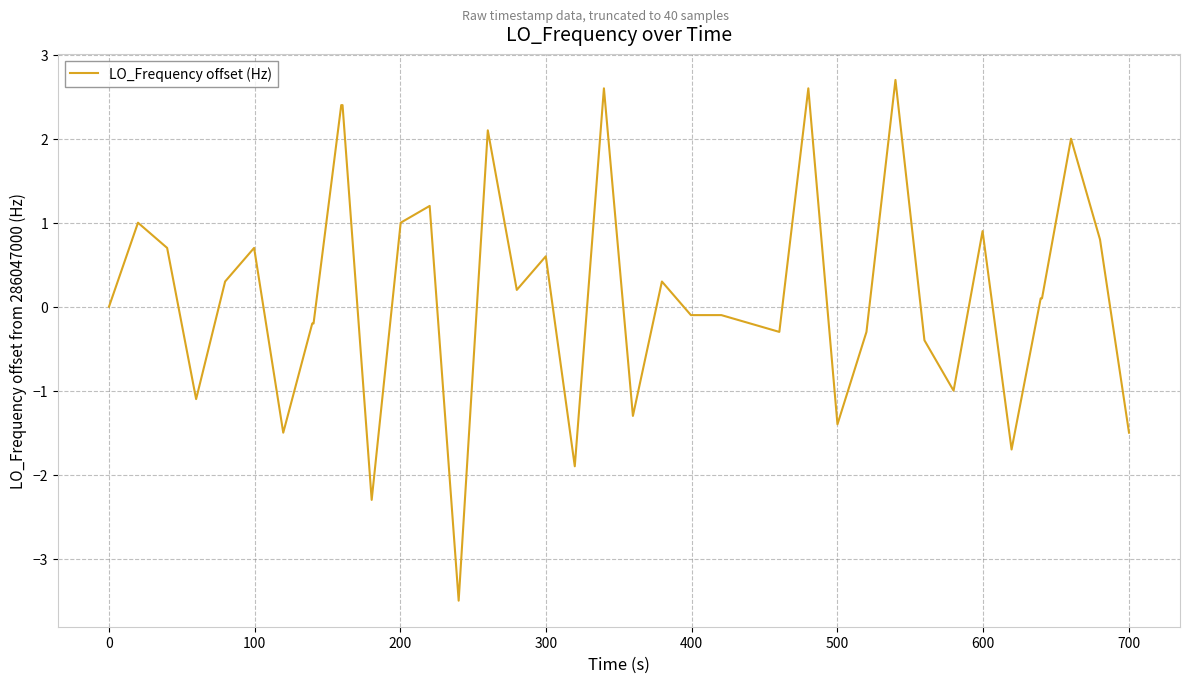

What is the smallest value displayed?

-3.5